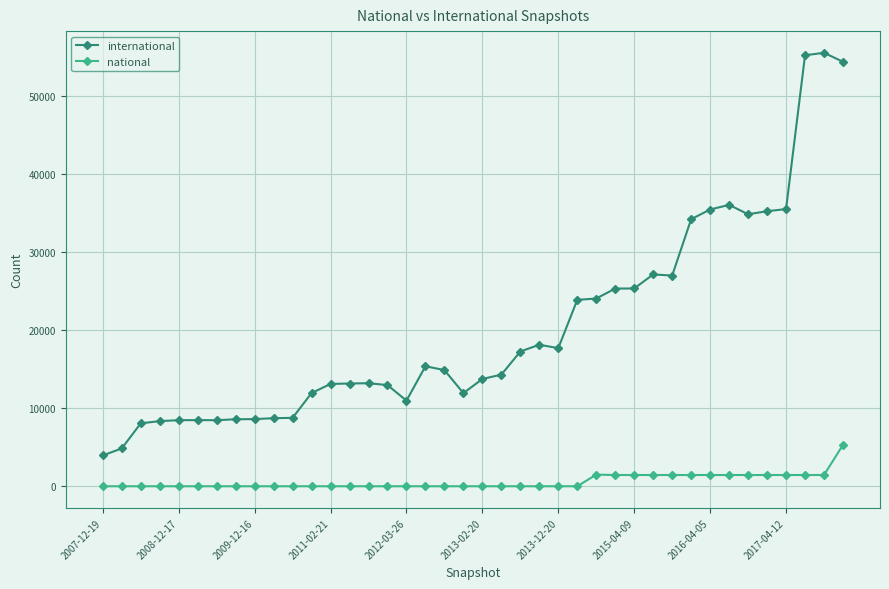

True or false: national and international intersect in this chart.

False